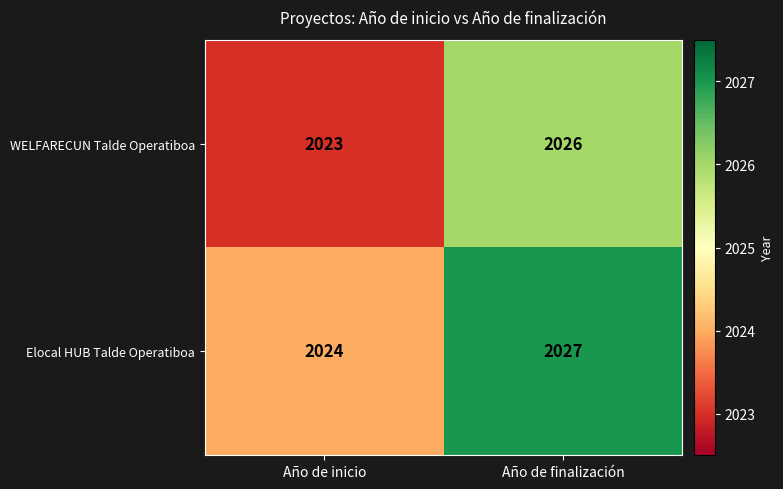

What is the sum of the Elocal HUB Talde Operatiboa values at Año de finalización and Año de inicio?

4051